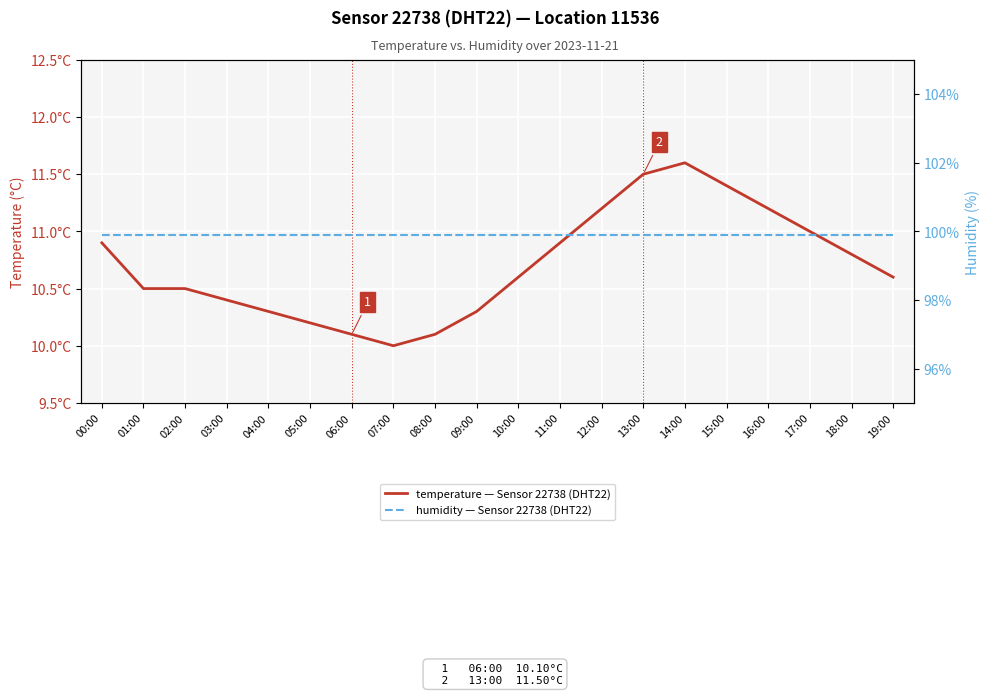

Which label corresponds to the largest value in the chart?

00:00